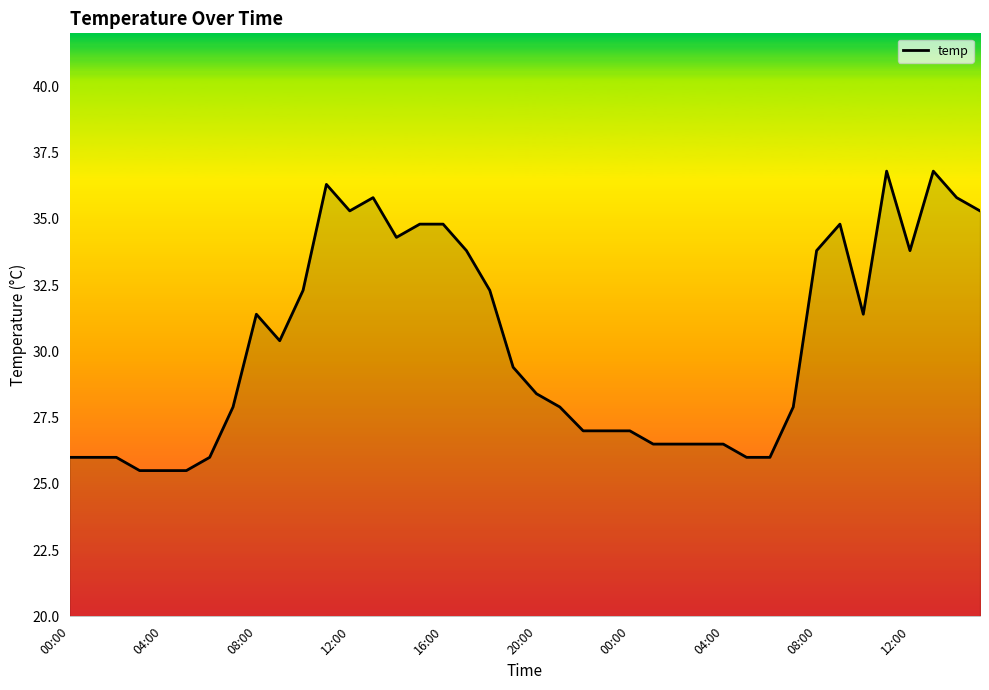

What is the minimum value shown in the chart?

25.5